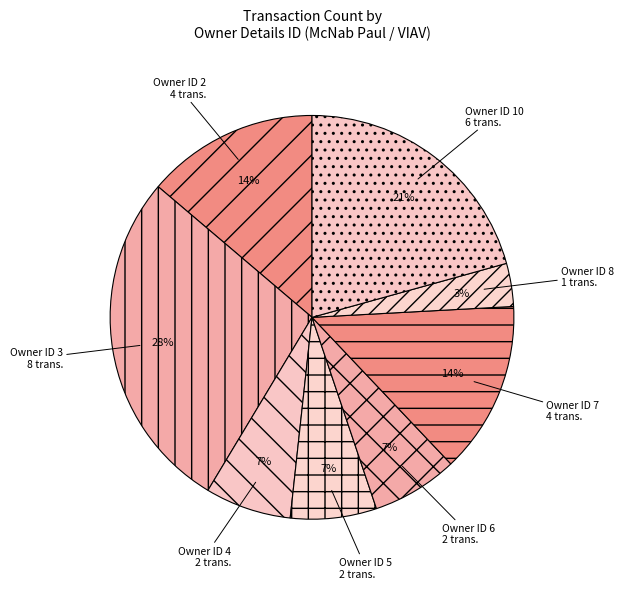

Count the number of slices in the pie.

8